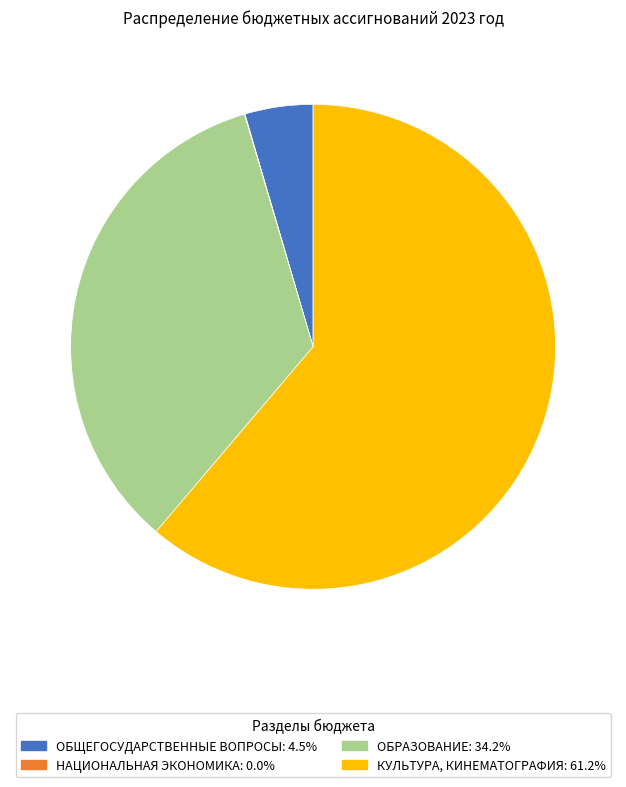

Does КУЛЬТУРА, КИНЕМАТОГРАФИЯ represent more than half of the total?

Yes